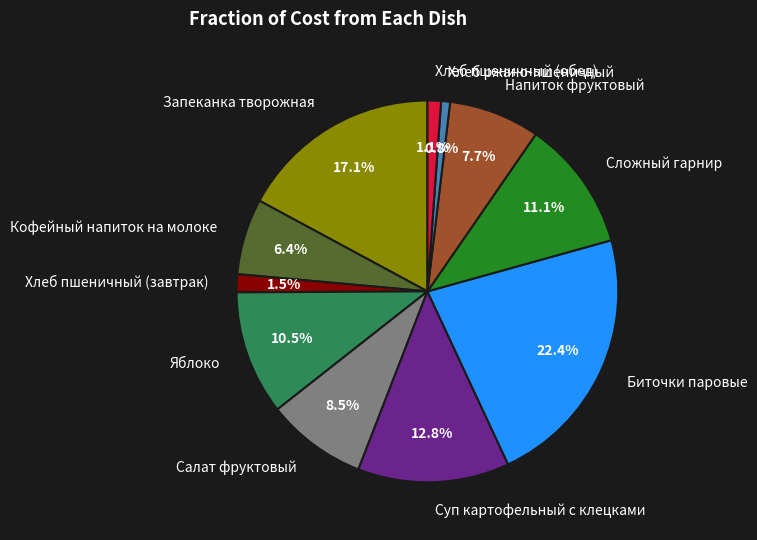

The Запеканка творожная slice represents 17% of the pie. True or false?

True